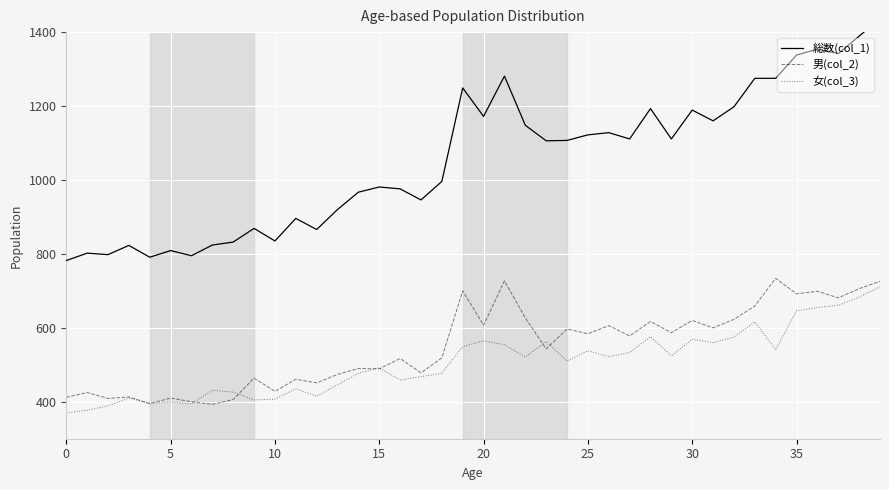

True or false: 男(col_2) has a value of 982 at 30.

False